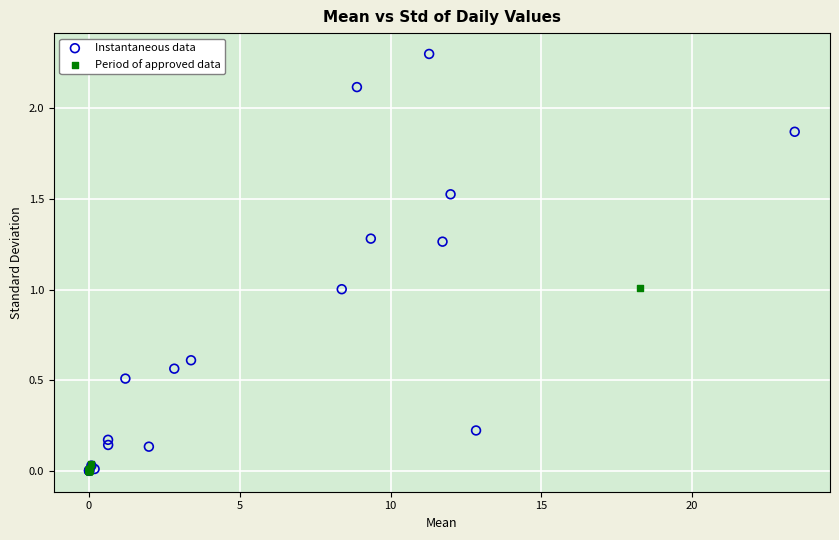

Which series has the largest Y range (max minus min)?

Instantaneous data